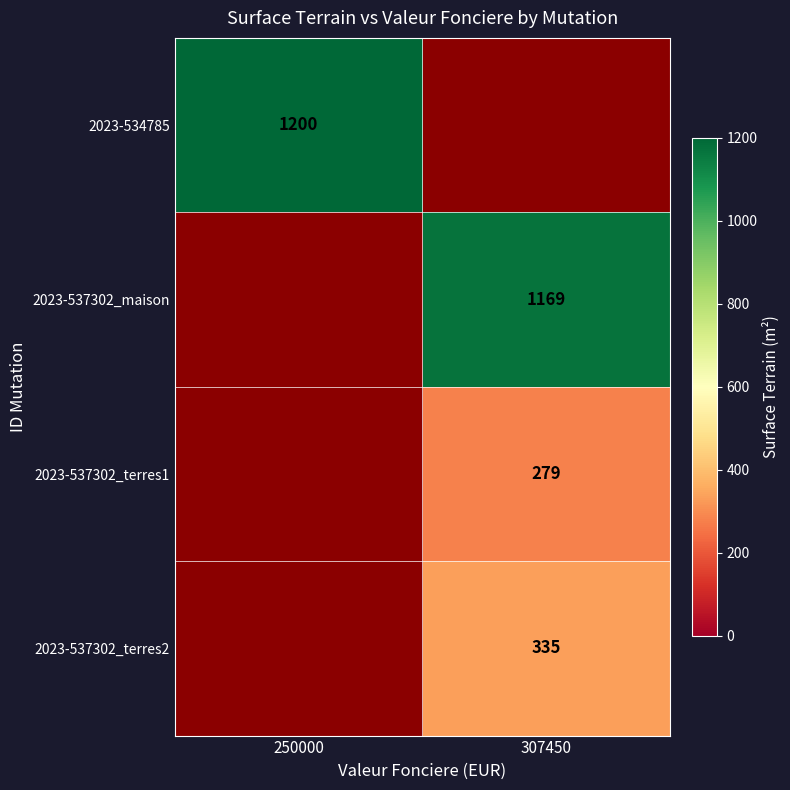

True or false: 2023-534785 has a value of 1573 at 250000.

False